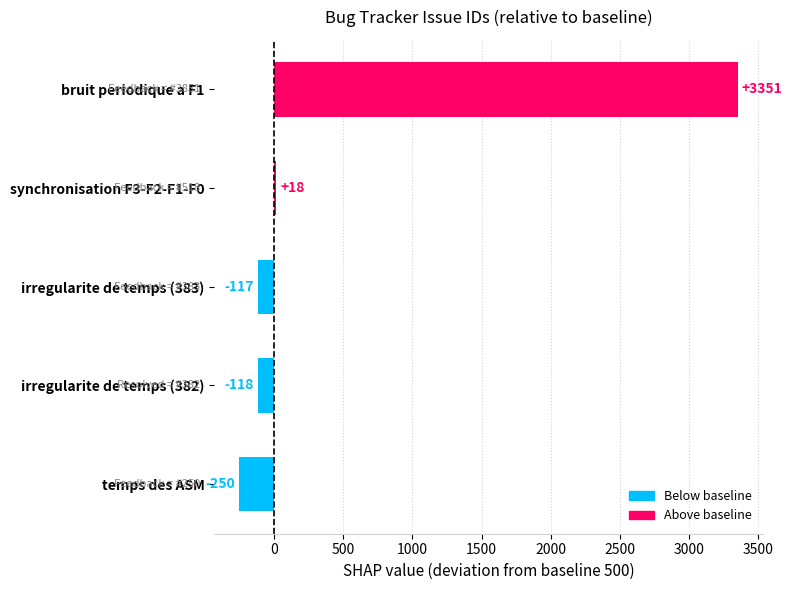

What is the label of the 5th bar from the bottom?

bruit periodique a F1